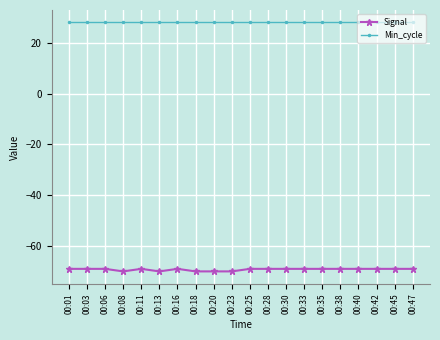

At 00:23, list the series in order from smallest to largest.

Signal, Min_cycle